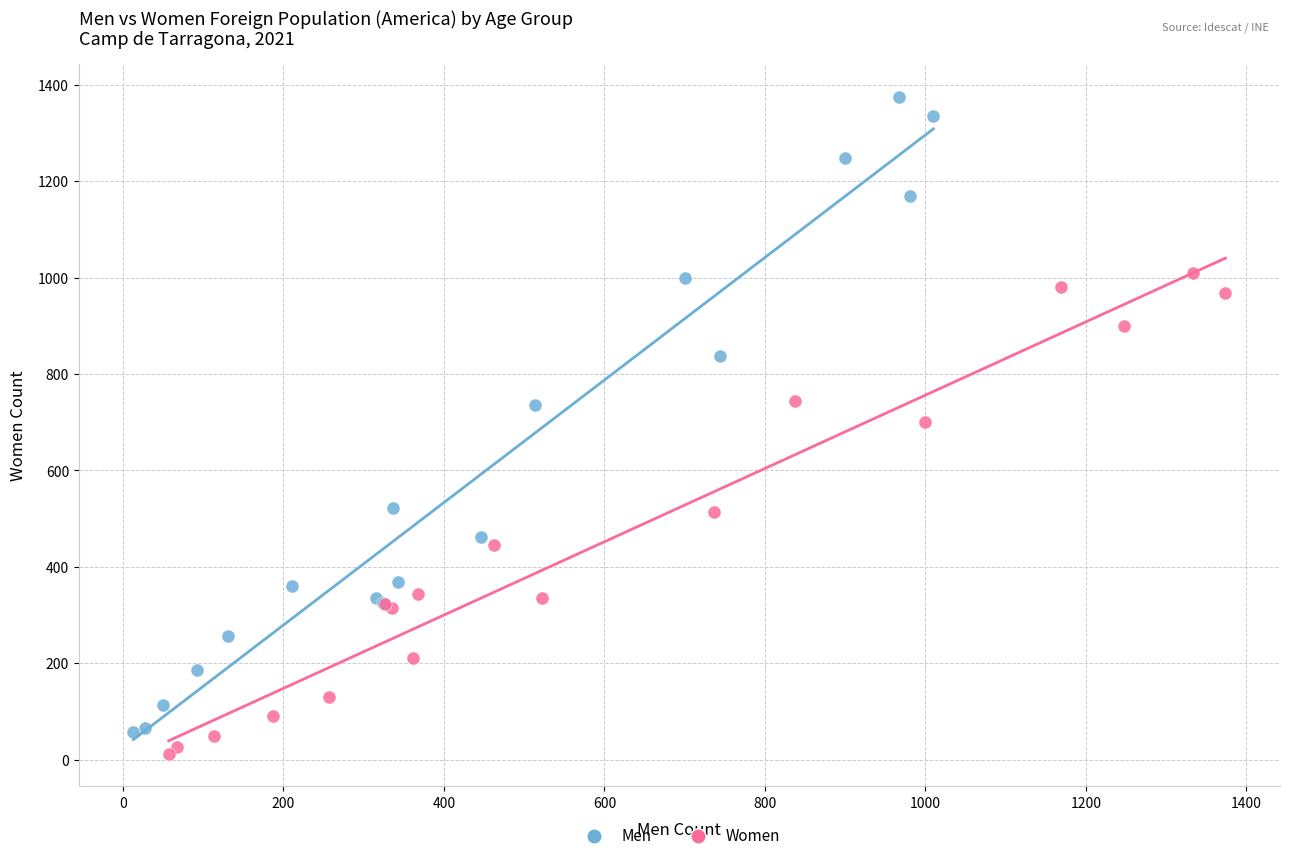

What are all the series names shown in the legend?

Men, Women